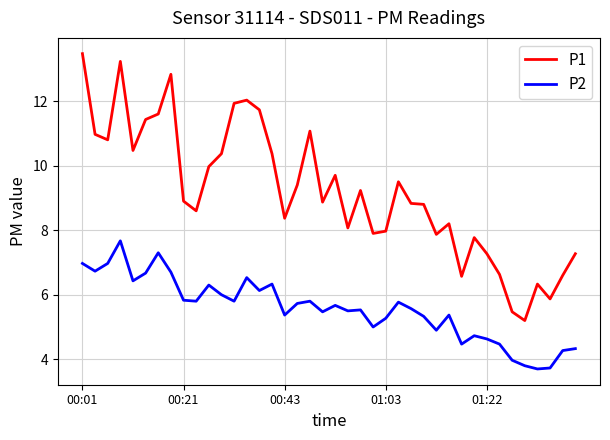

List the series in order of their peak value, lowest first.

P2, P1